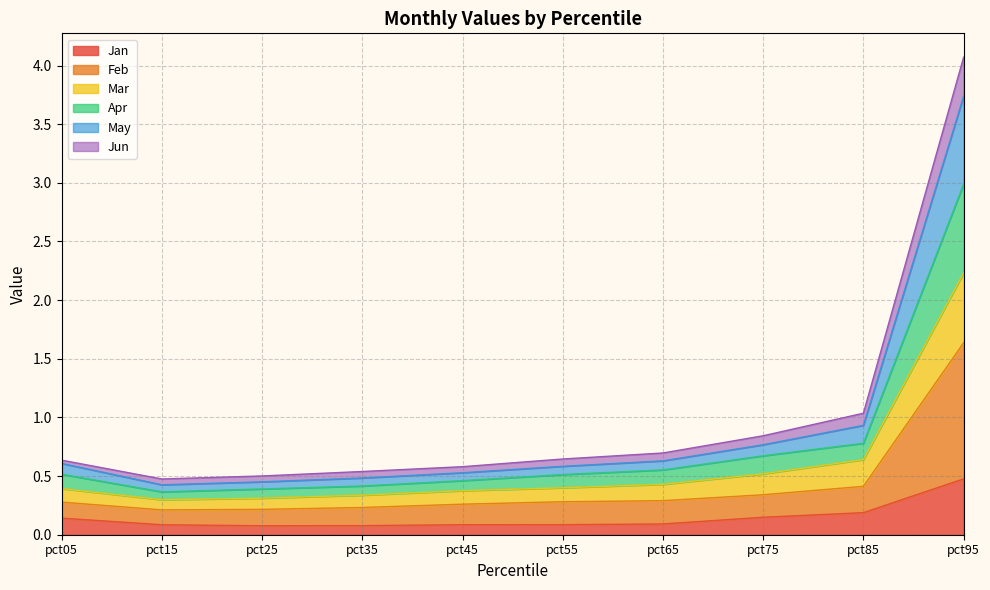

What is the difference between the second highest and minimum values in the Jan series?

0.1